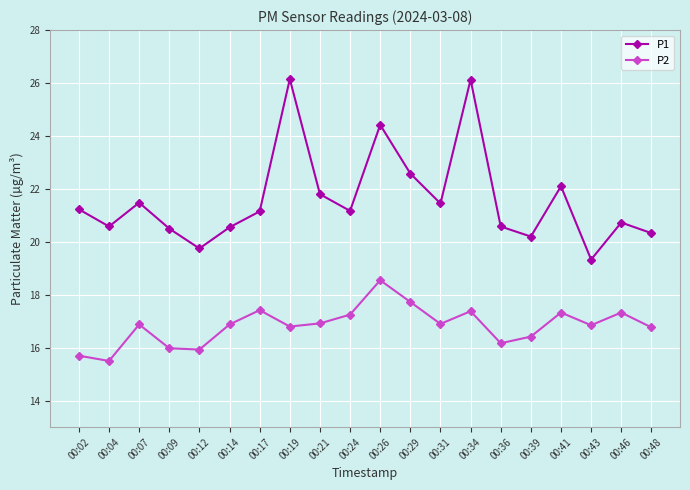

The P1 series shows 21.1 at 00:17. True or false?

True